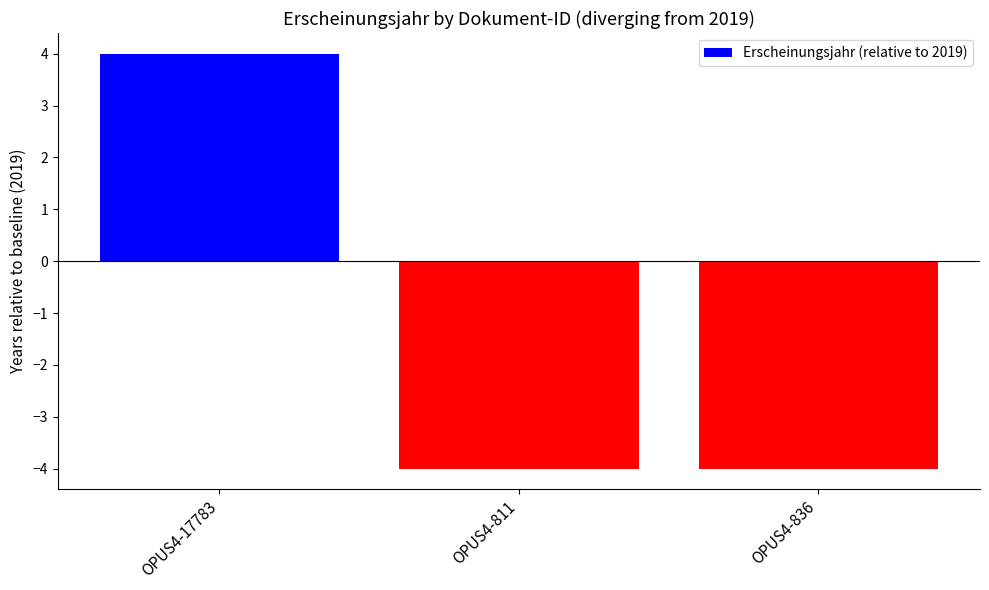

What is the change in value from OPUS4-17783 to OPUS4-811?

-8